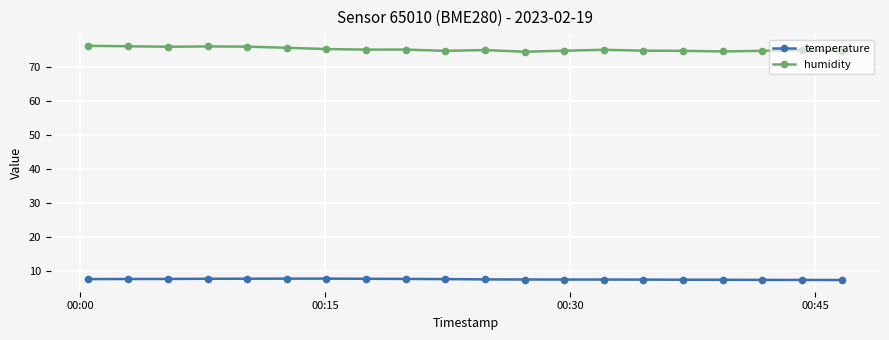

Which series has the largest range (max minus min)?

humidity